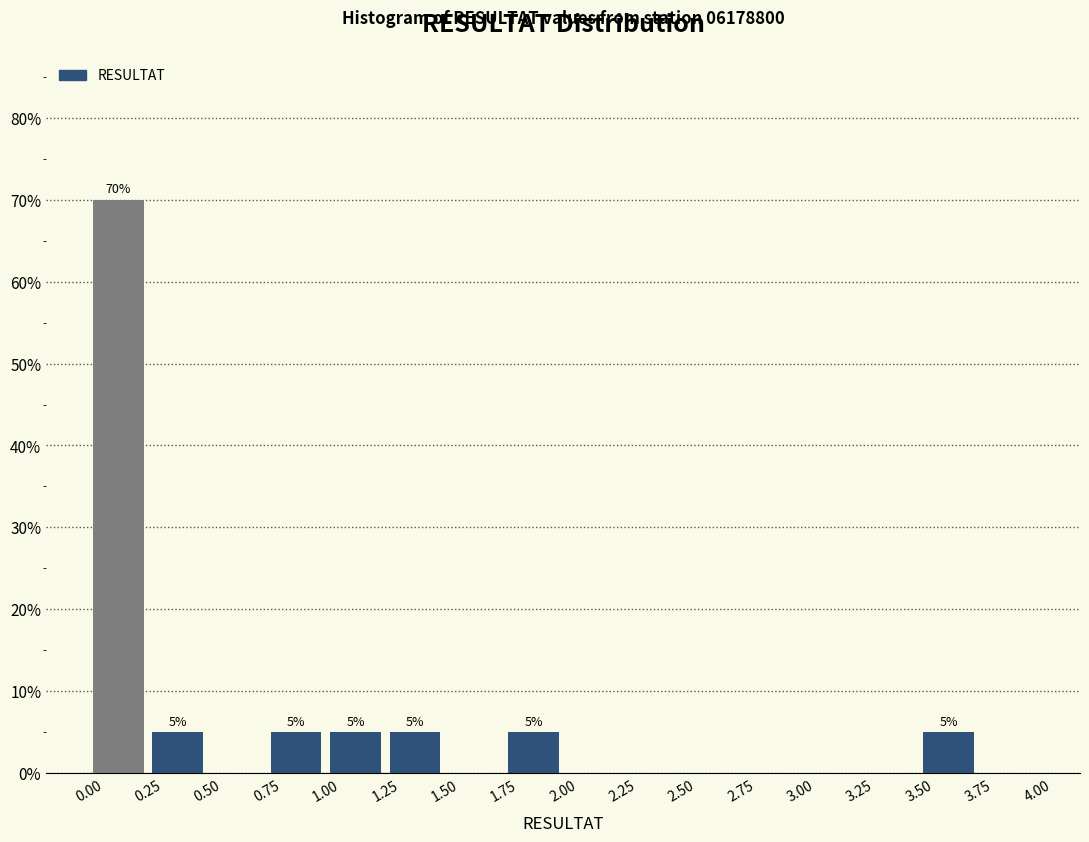

Over which range of the x-axis is the bar tallest?

0.00 to 0.25